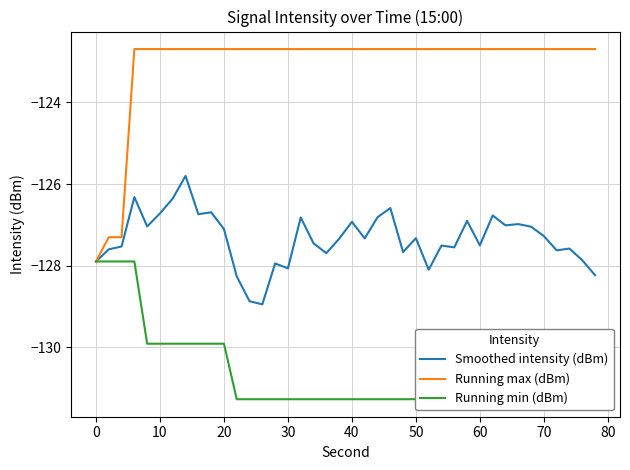

What is the value of the Running max (dBm) point at the 11th from the left?

-122.7